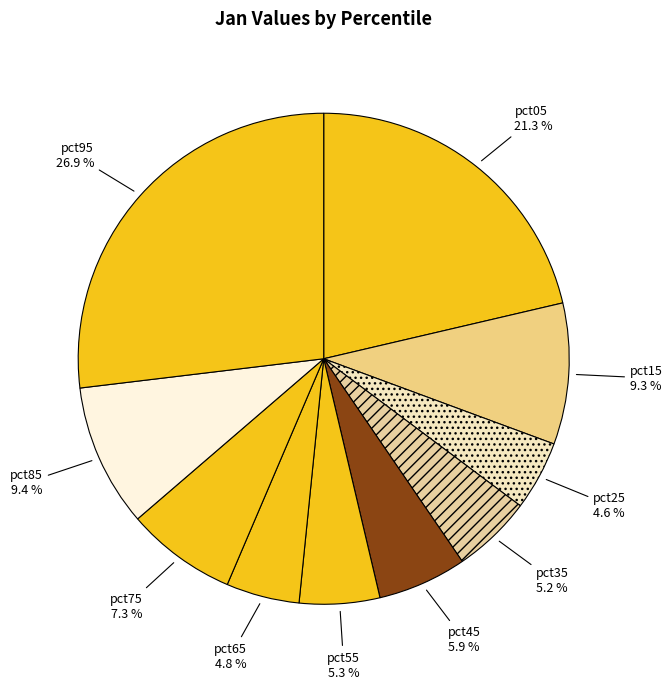

Which category has the biggest portion of the pie?

pct95